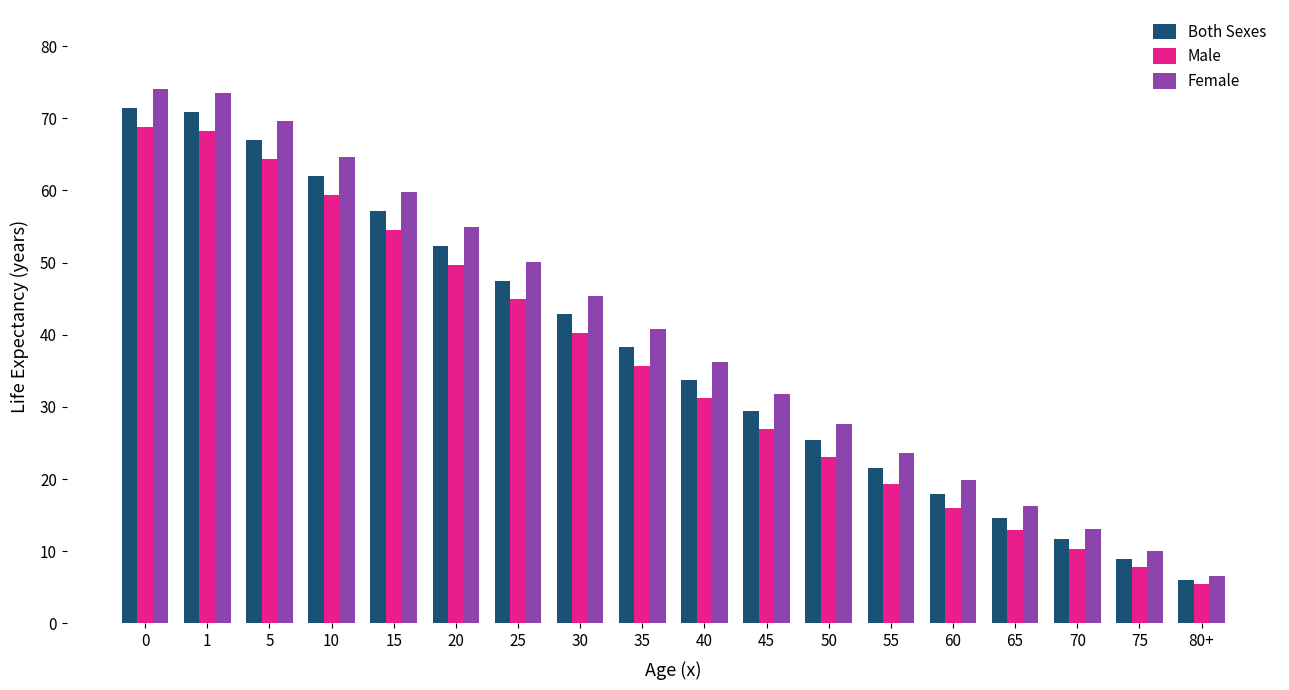

Reading right to left, extract all data points from this chart.

Both Sexes: 80+=6.0	75=8.9	70=11.7	65=14.6	60=18.0	55=21.5	50=25.4	45=29.4	40=33.8	35=38.3	30=42.9	25=47.5	20=52.3	15=57.1	10=62.0	5=67.0	1=70.9	0=71.4
Male: 80+=5.5	75=7.8	70=10.3	65=12.9	60=16.0	55=19.3	50=23.0	45=26.9	40=31.2	35=35.7	30=40.3	25=45.0	20=49.7	15=54.5	10=59.4	5=64.4	1=68.3	0=68.8
Female: 80+=6.6	75=10.0	70=13.1	65=16.3	60=19.9	55=23.6	50=27.6	45=31.8	40=36.2	35=40.8	30=45.4	25=50.1	20=54.9	15=59.8	10=64.7	5=69.6	1=73.5	0=74.1